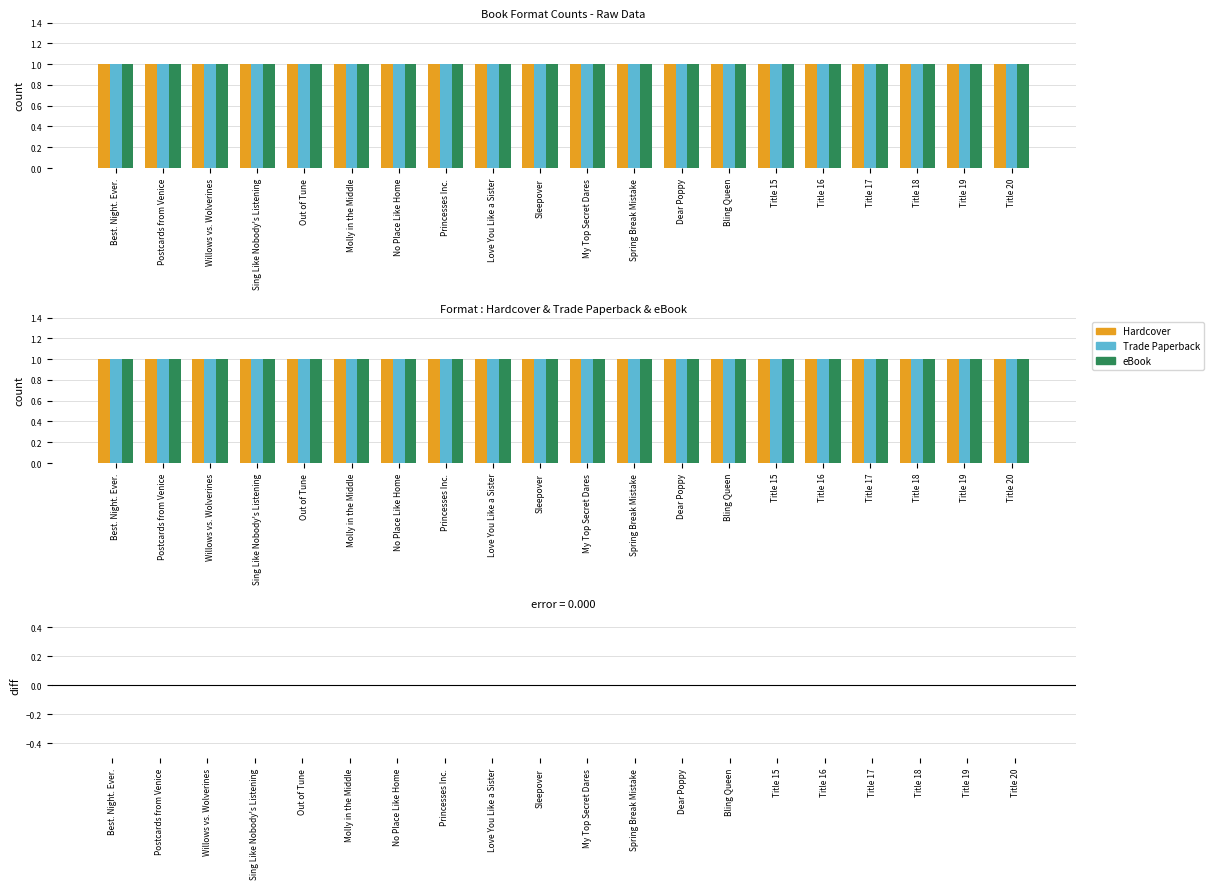

What is the label of the 11th bar from the left?

My Top Secret Dares